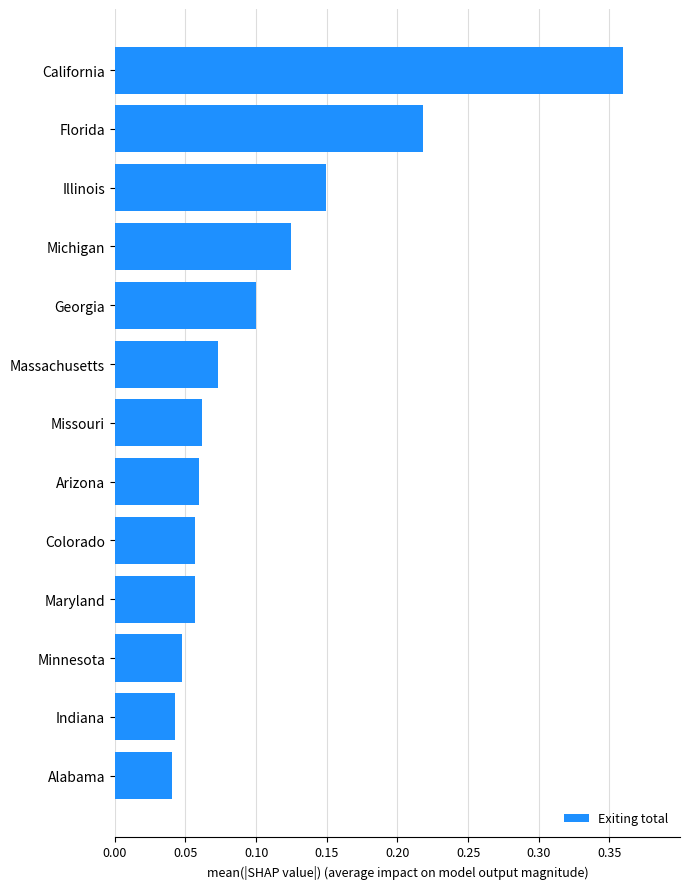

What is the change in value from California to Arizona?

-0.3